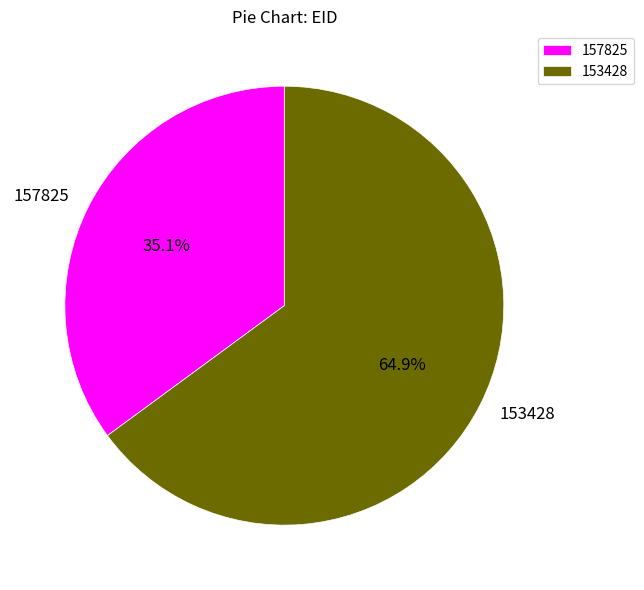

The 153428 slice represents 75% of the pie. True or false?

False